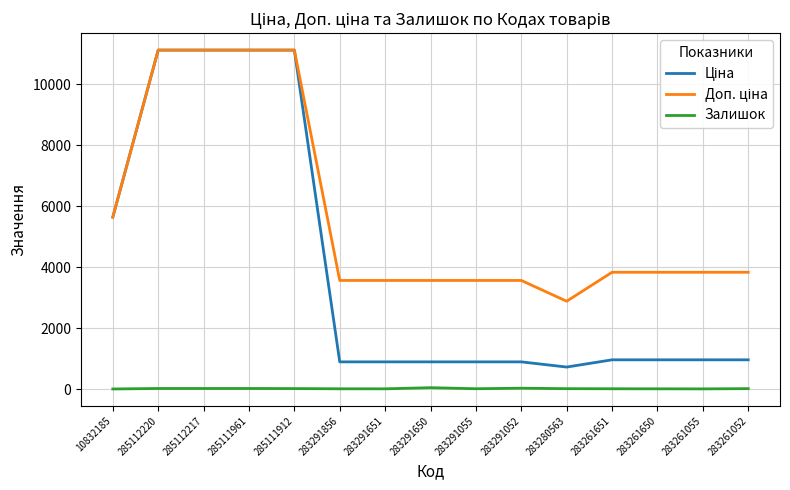

True or false: Залишок has a value of 17.0 at 285111961.

True